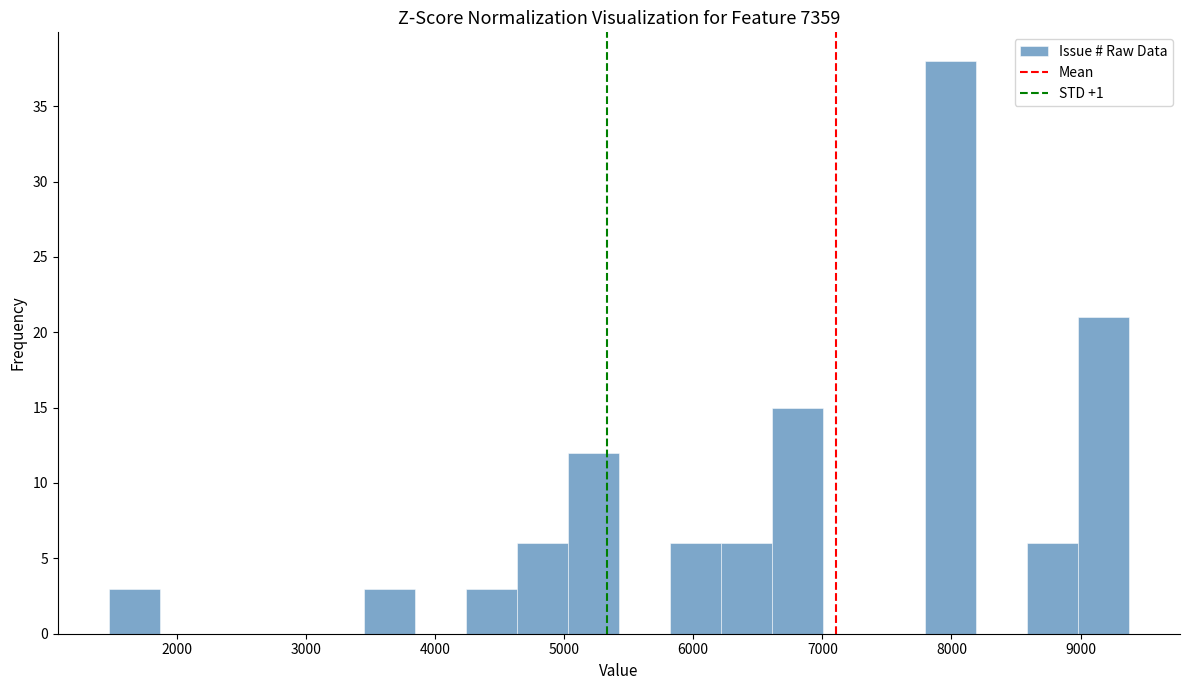

Read against the x-axis, roughly where is the centre of the tallest bar?

8000